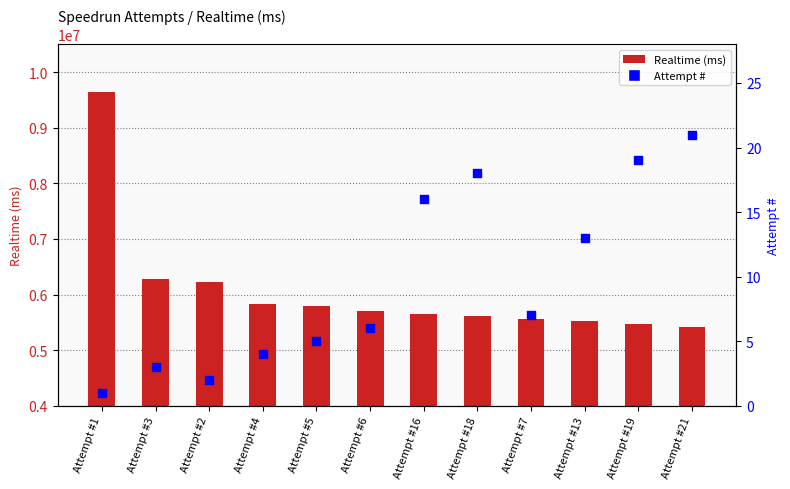

Which series contains the highest Y value?

Realtime (ms)